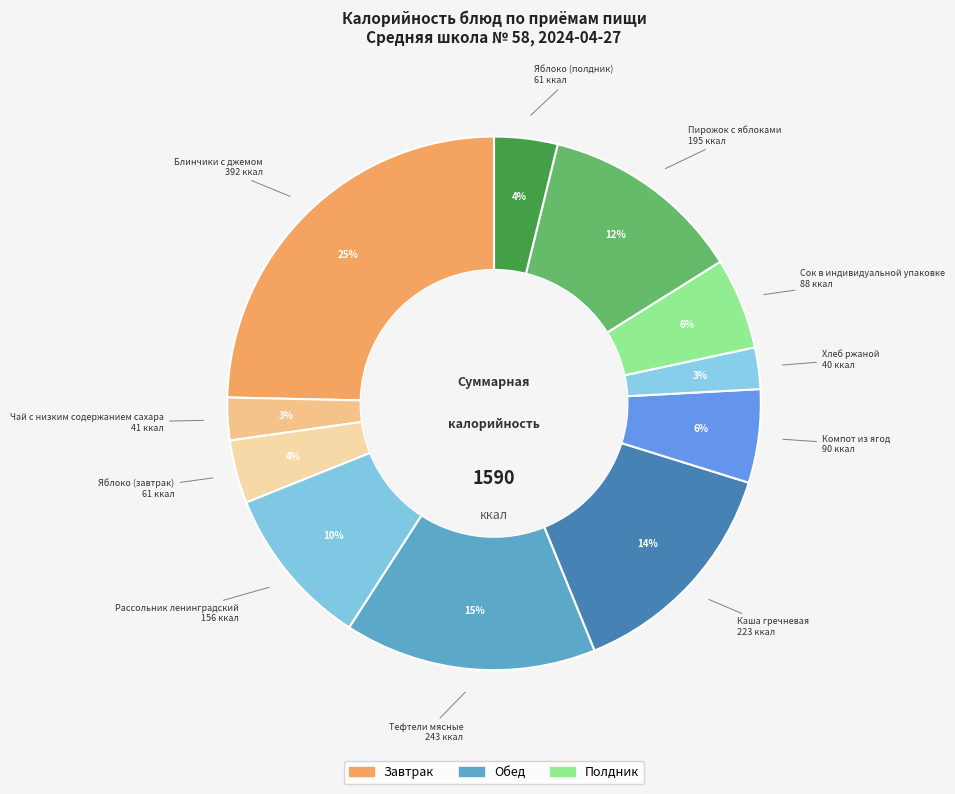

Is there a majority slice in this chart?

No